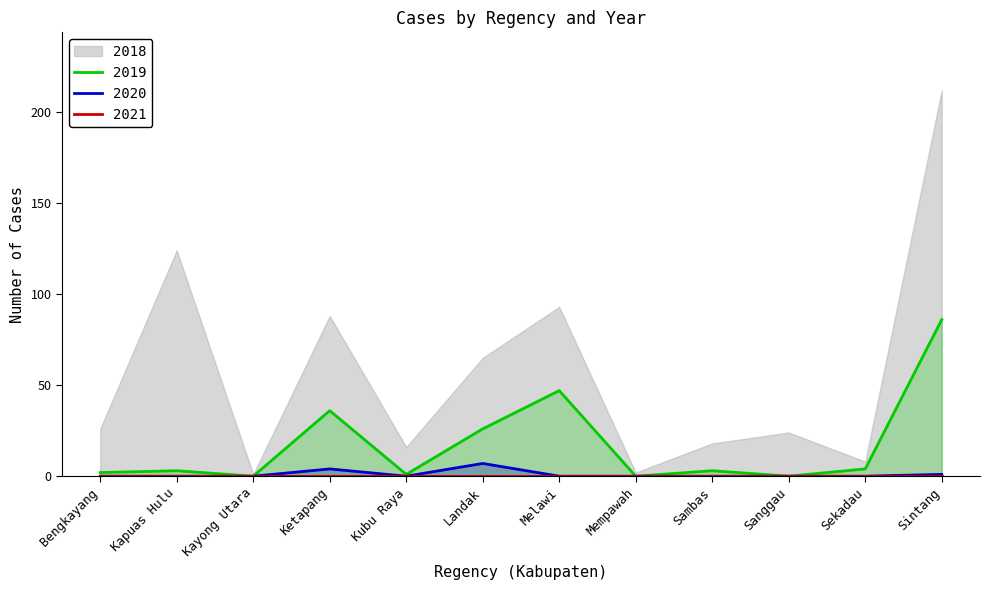

The value of 2019 at Kayong Utara is 0. True or false?

True